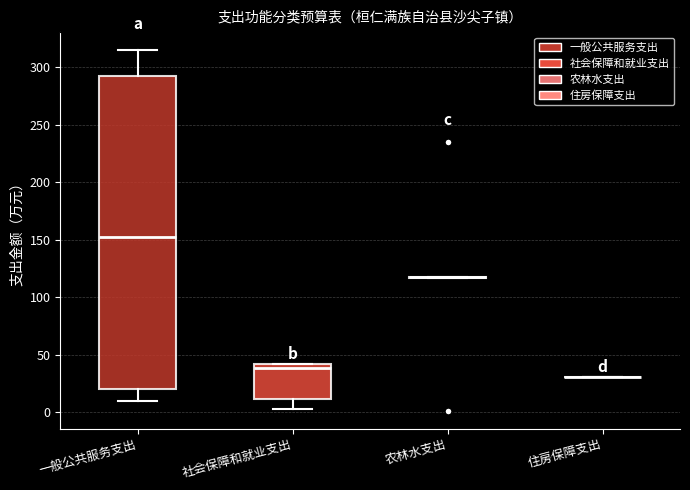

Reading left to right, read every box against the y-axis: the position of its median line, the range the box covers, and the ends of its whiskers. The values are not printed on the chart, so give them approximately, as read against the axis.

一般公共服务支出: median 155, box 20 to 290, whiskers 10 to 315
社会保障和就业支出: median 40 (just below the box's upper edge), box 10 to 40, whiskers 5 to 40
农林水支出: box collapsed to a line at 120, whiskers 115 to 120
住房保障支出: box collapsed to a line at 30, whiskers 30 to 30